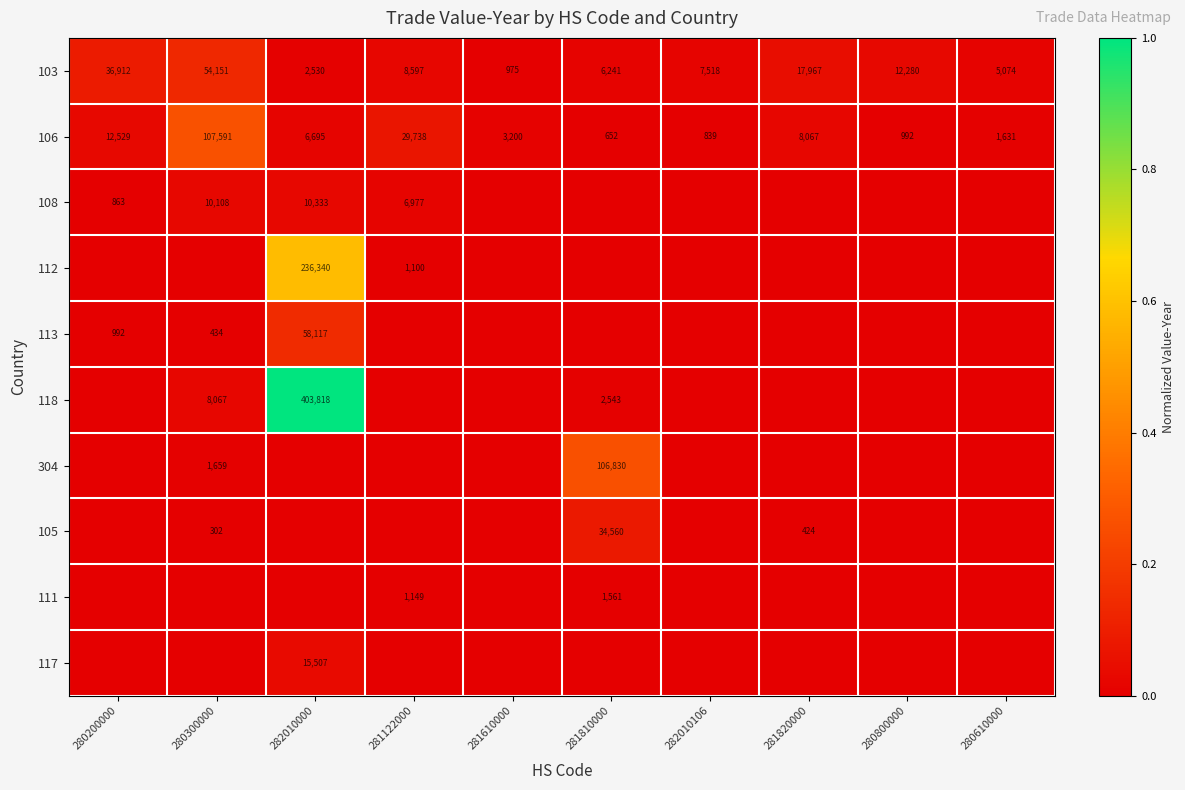

Where is 106 nearest to the value 54121?

281122000